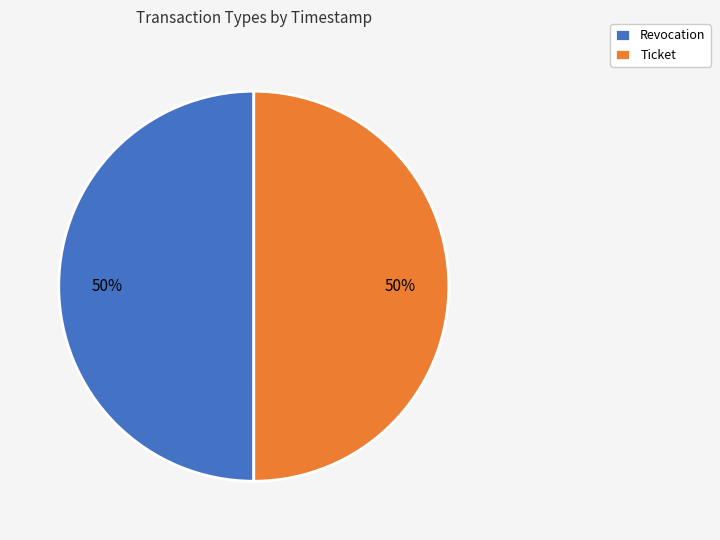

To the nearest percent, what portion does Ticket represent?

50%